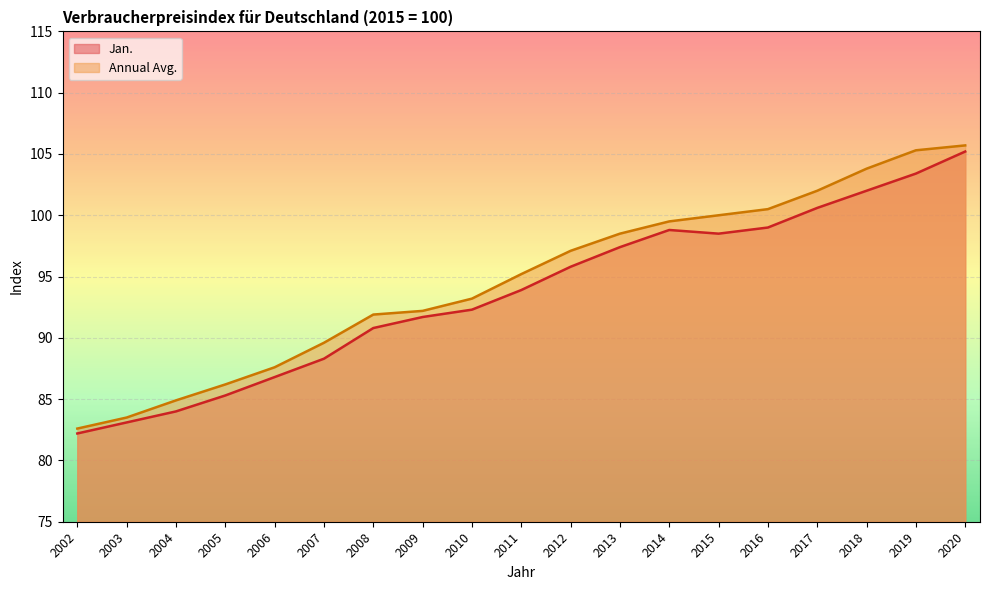

Between 2011 and 2019, which series saw the biggest shift?

Annual Avg.